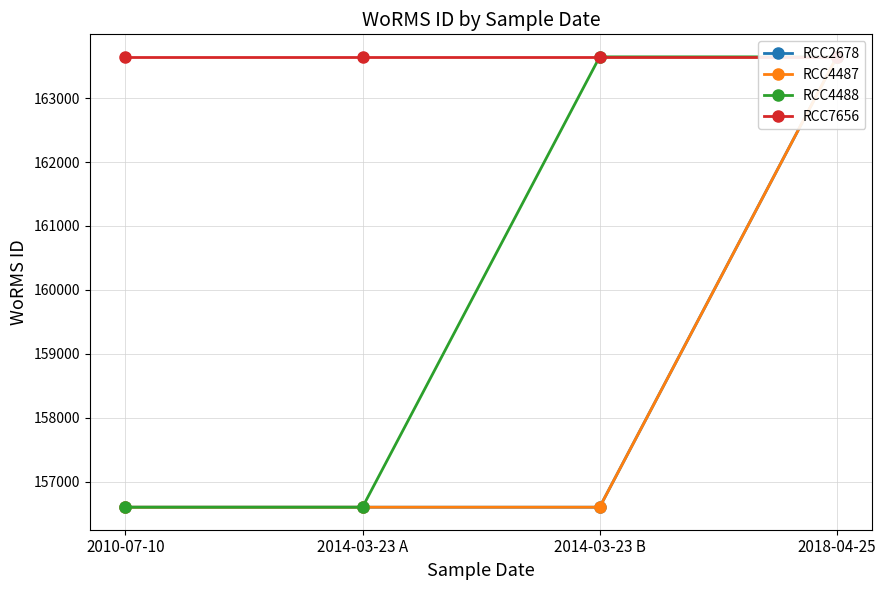

Reading left to right, list all the values displayed in this chart.

RCC2678: 2010-07-10=156598	2014-03-23 A=156598	2014-03-23 B=156598	2018-04-25=163646
RCC4487: 2010-07-10=156598	2014-03-23 A=156598	2014-03-23 B=156598	2018-04-25=163646
RCC4488: 2010-07-10=156598	2014-03-23 A=156598	2014-03-23 B=163646	2018-04-25=163646
RCC7656: 2010-07-10=163646	2014-03-23 A=163646	2014-03-23 B=163646	2018-04-25=163646